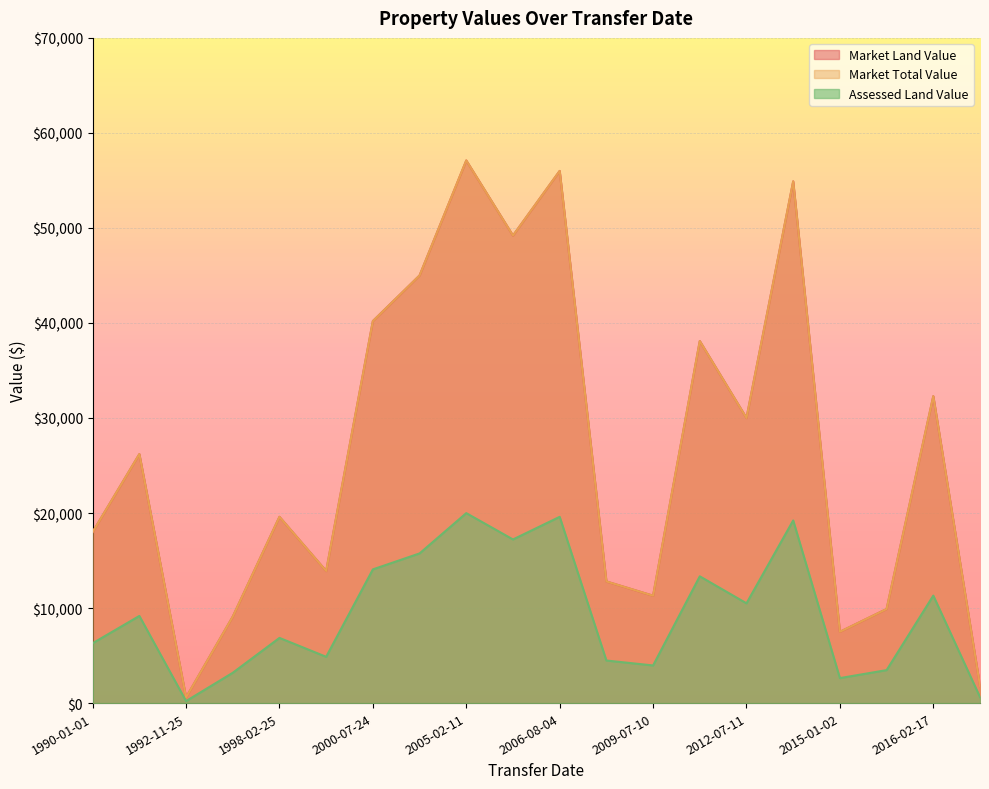

What is the total value across all series at 1991-06-06?

61570